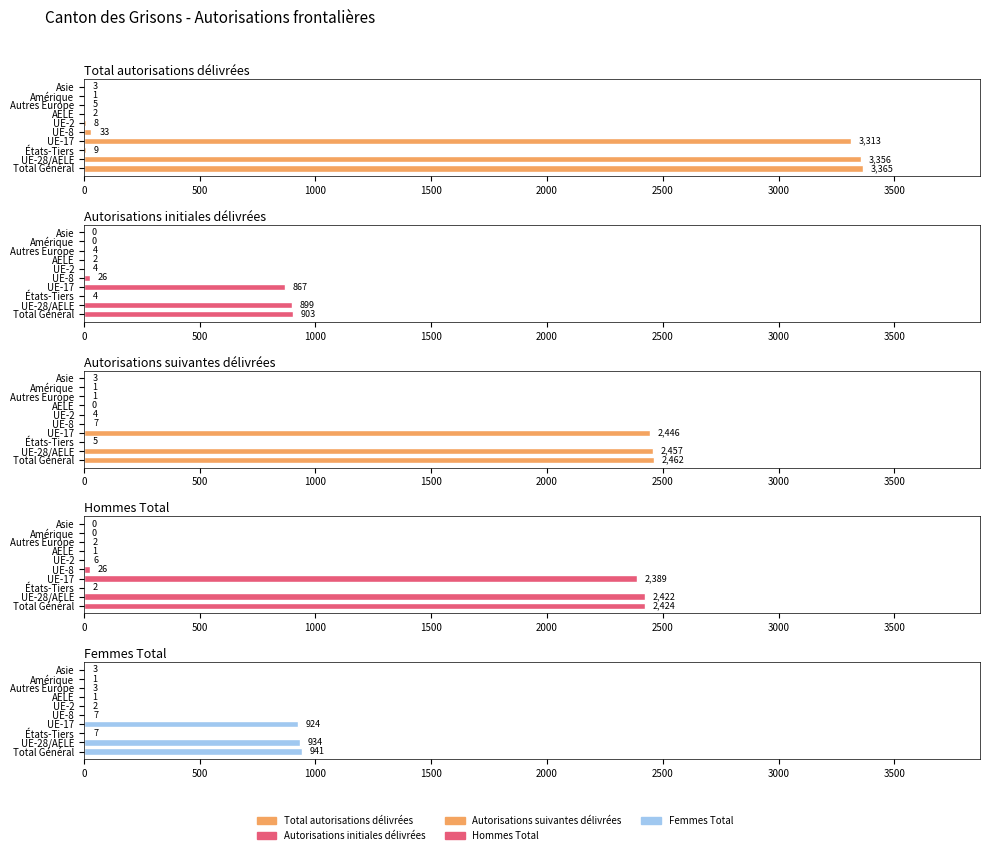

Between 2000 and 2500, which series saw the biggest shift?

Total autorisations délivrées